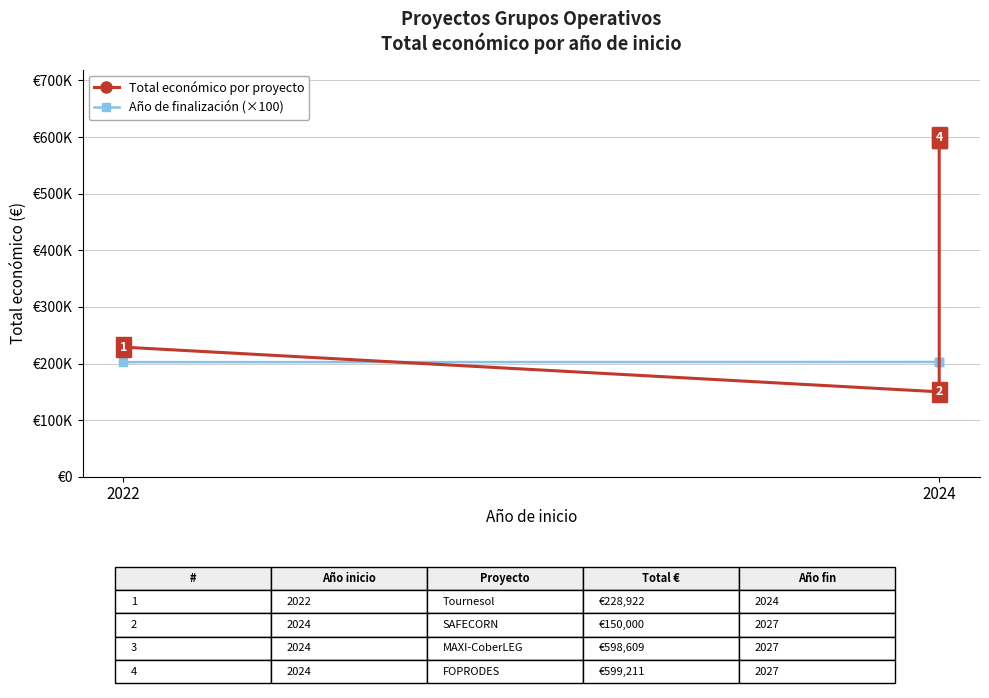

How many times do Año de finalización (×100) and Total económico por proyecto cross each other?

2